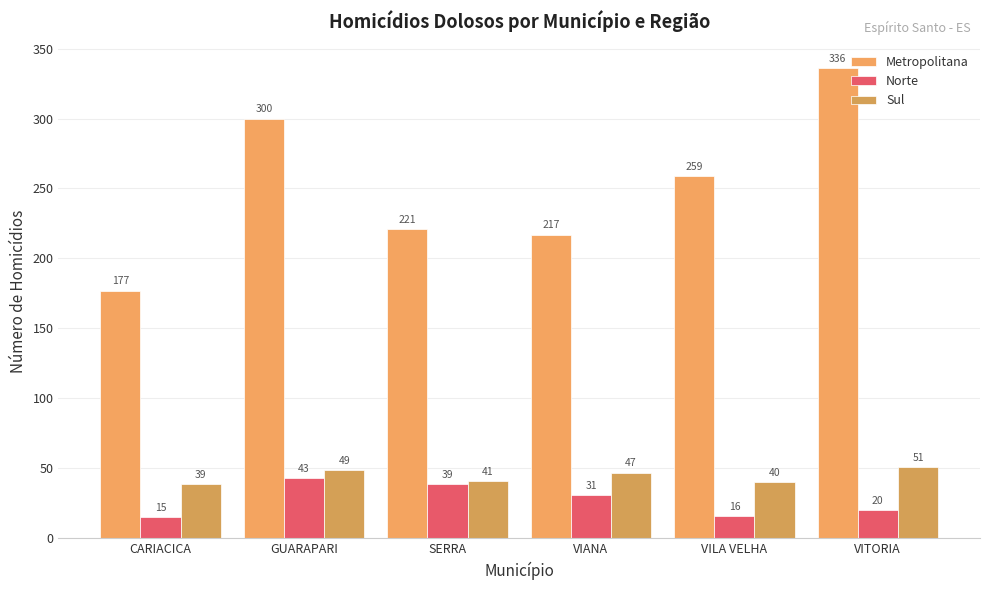

Reading left to right, extract all data points from this chart.

Metropolitana: 177	300	221	217	259	336
Norte: 15	43	39	31	16	20
Sul: 39	49	41	47	40	51